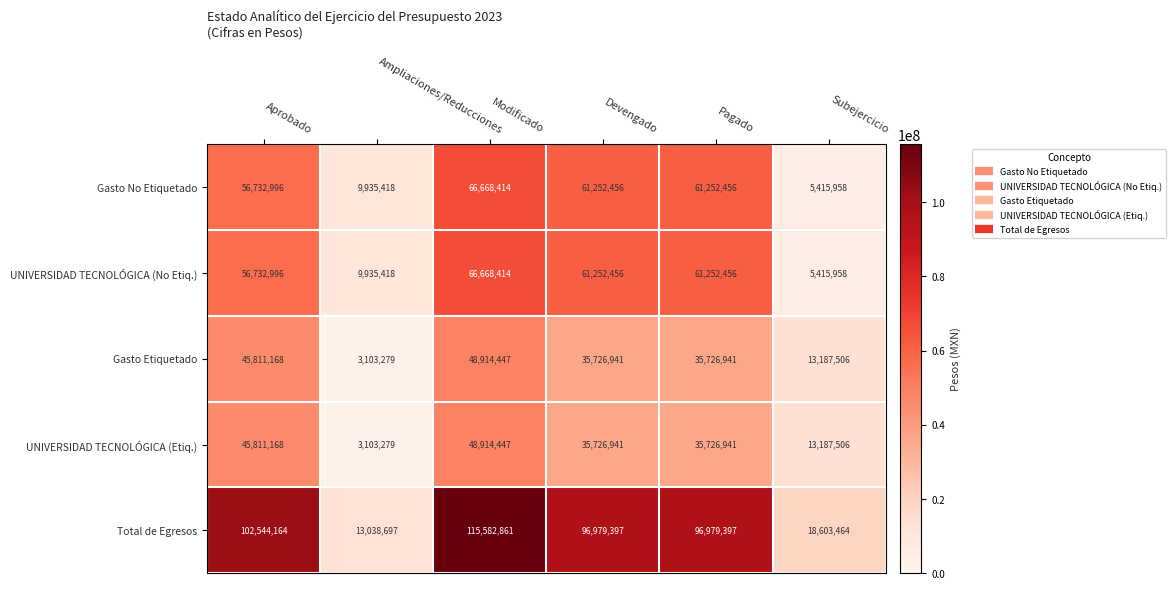

Which category has the lowest value across all series?

Ampliaciones/Reducciones